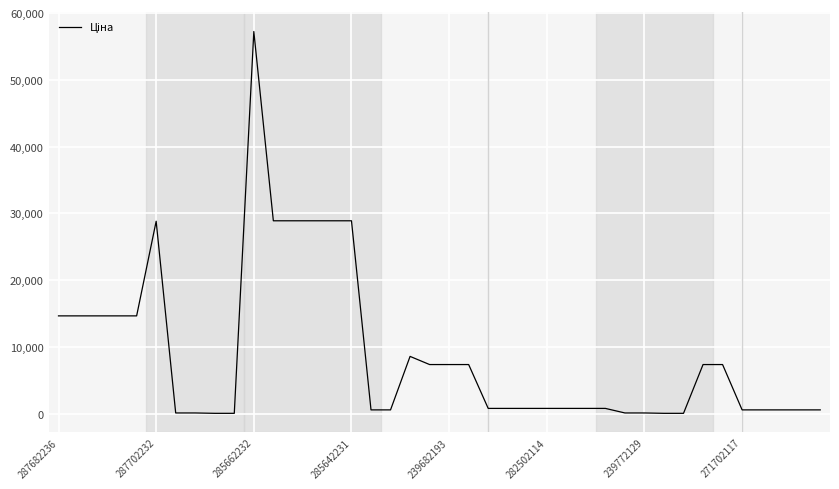

How many lines are shown in the chart?

1